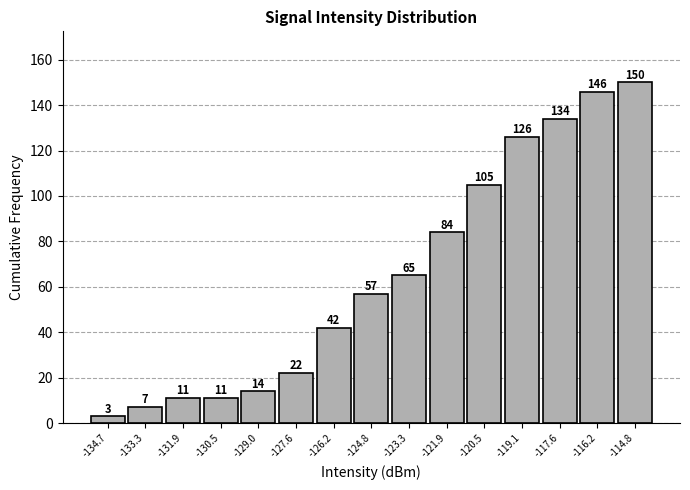

Reading left to right, list every bar in this chart as the range it spans on the x-axis followed by its height. The bar edges are not printed on the chart, so give them approximately, as read against the axis.

-135.4 to -134.0: 3
-134.0 to -132.6: 7
-132.6 to -131.2: 11
-131.2 to -129.6: 11
-129.6 to -128.2: 14
-128.2 to -126.8: 22
-126.8 to -125.4: 42
-125.4 to -124.0: 57
-124.0 to -122.6: 65
-122.6 to -121.2: 84
-121.2 to -119.6: 105
-119.6 to -118.2: 126
-118.2 to -116.8: 134
-116.8 to -115.4: 146
-115.4 to -114.0: 150